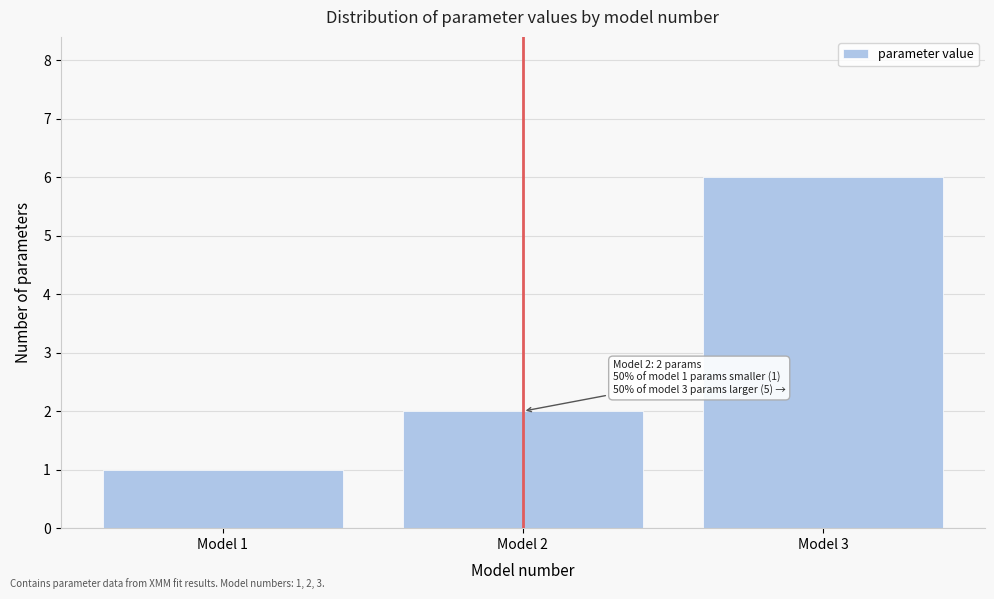

Over which range of the x-axis is the bar tallest?

2.5 to 3.5